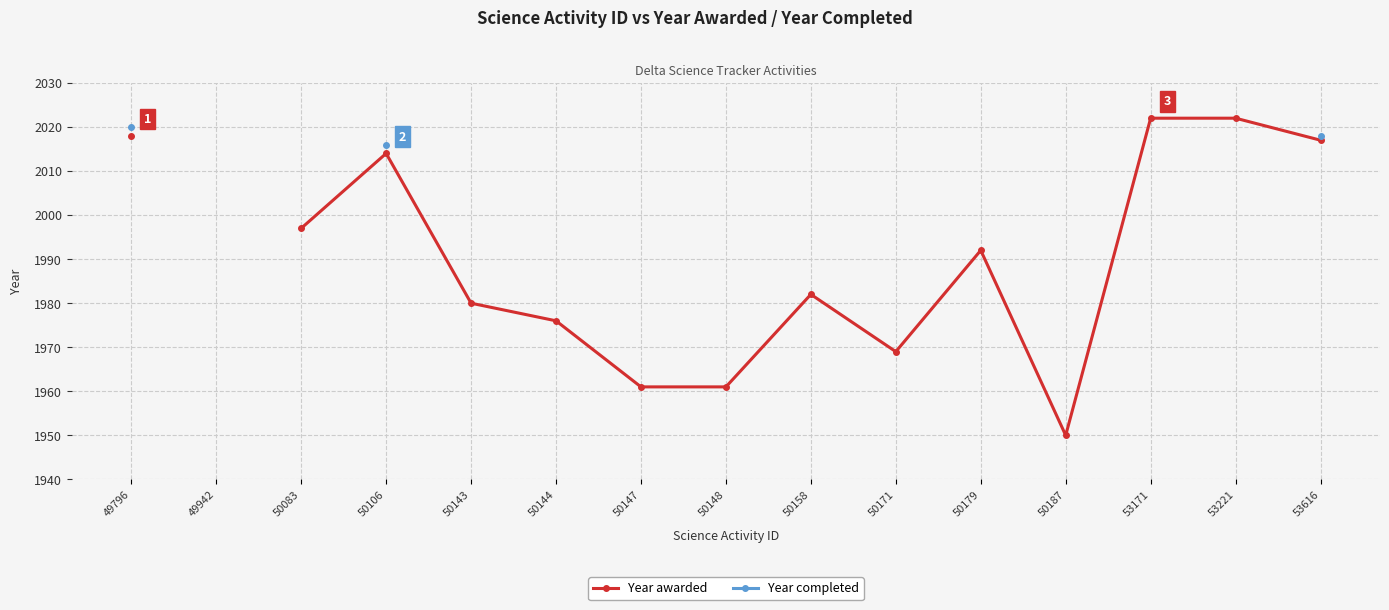

At which category is the sum across all series the highest?

49796